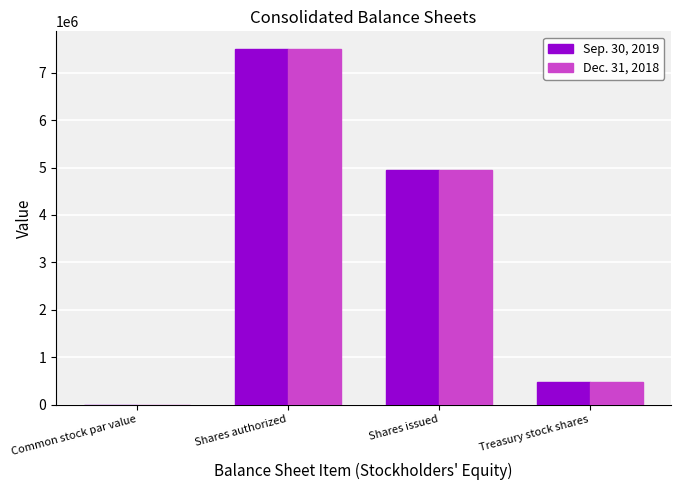

The value of Dec. 31, 2018 at Shares authorized is 7500000. True or false?

True